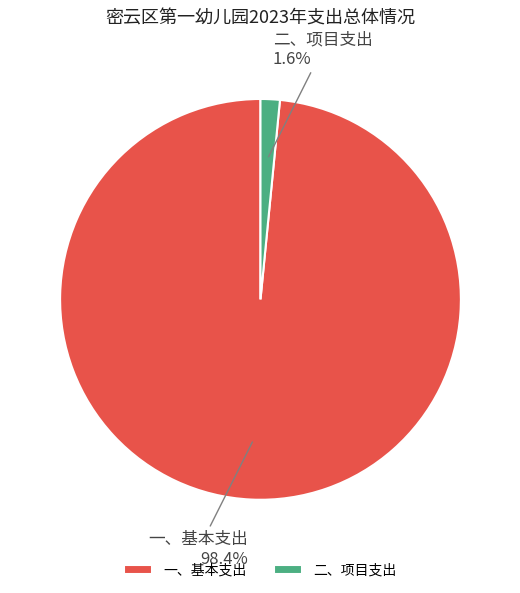

What percentage is the 二、项目支出 slice, to the nearest percent?

2%